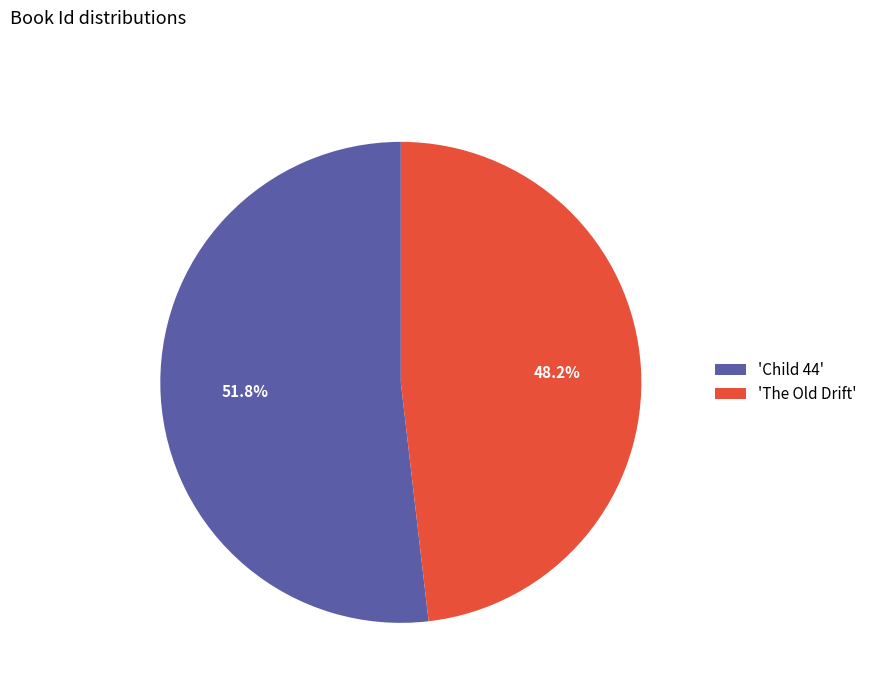

Do 'The Old Drift' and 'Child 44' together represent more than half of the pie?

Yes